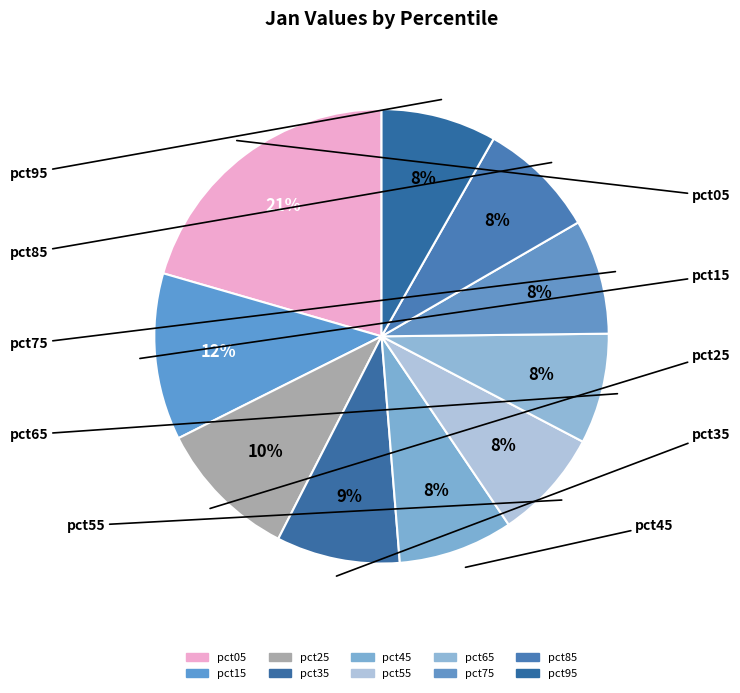

Does any single category account for the majority?

No